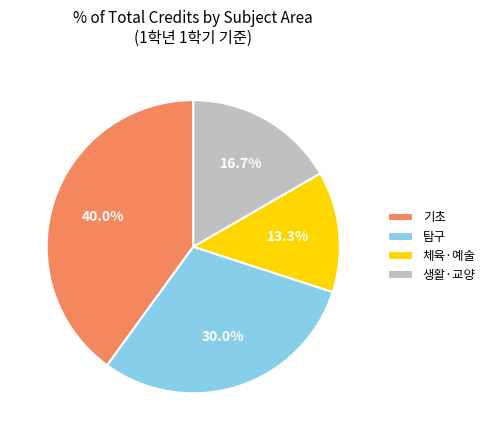

Which category has the smallest portion of the pie?

체육·예술